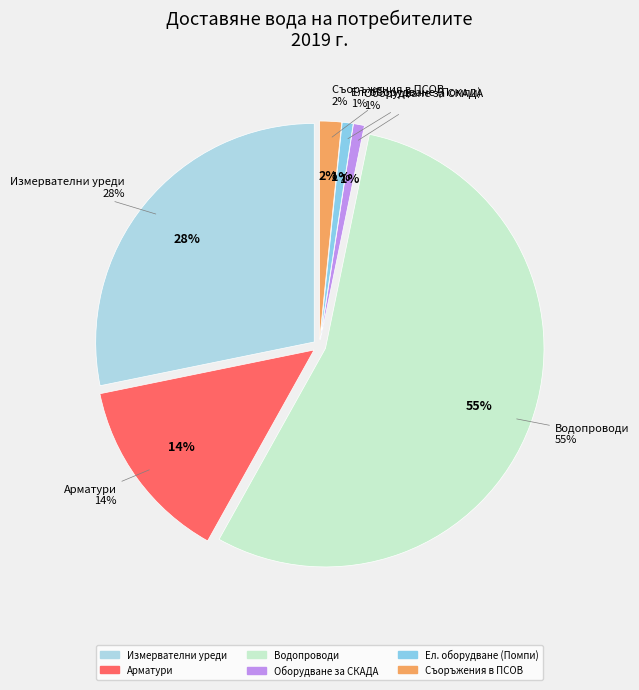

Does Ел. оборудване account for over 50% of the chart?

No